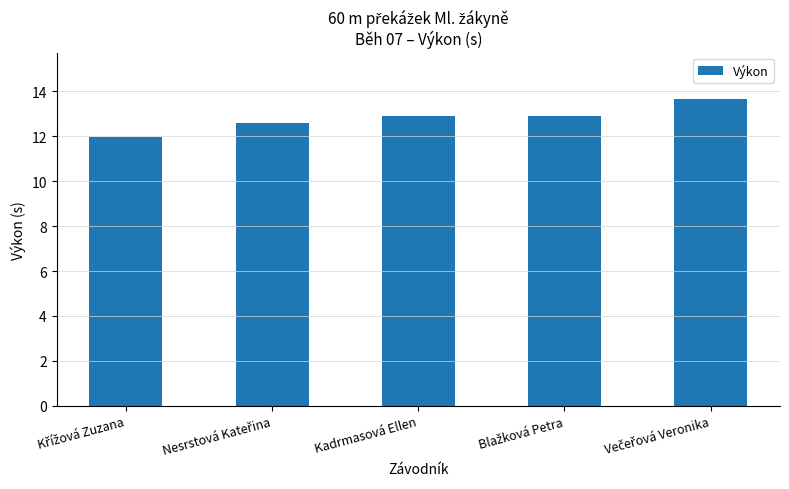

What is the label of the 3rd bar from the left?

Kadrmasová Ellen